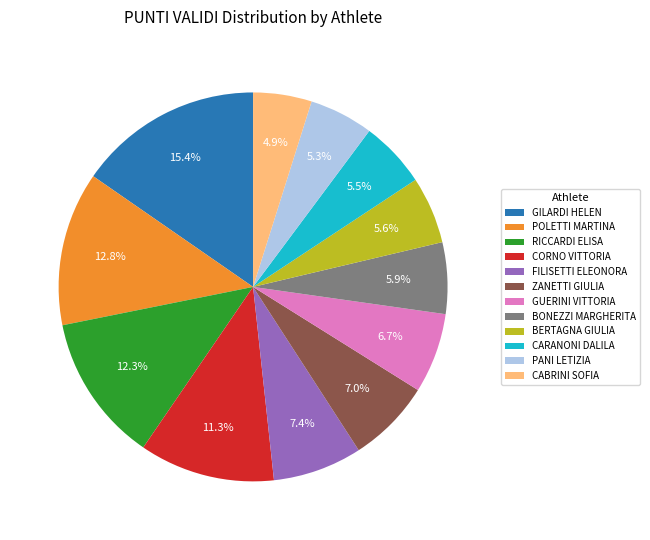

The POLETTI MARTINA slice represents 6% of the pie. True or false?

False